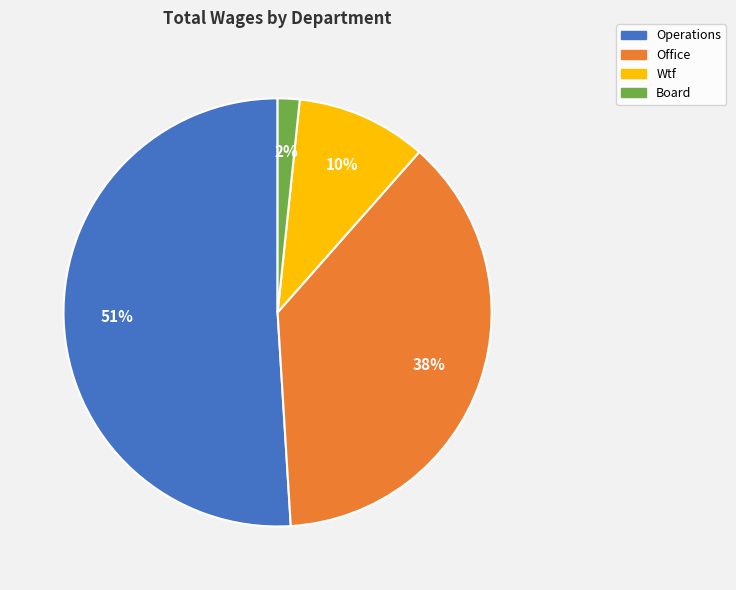

How many slices are in this pie chart?

4